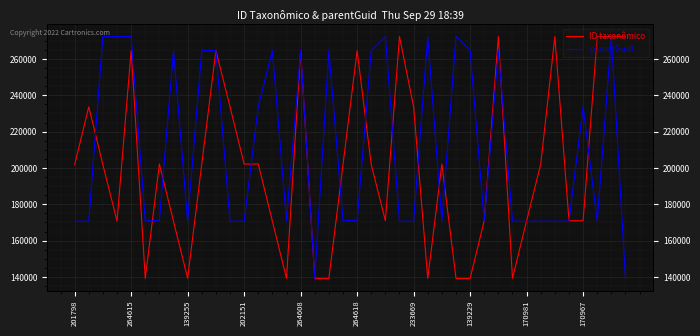

How many data points in parentGuid are above 170994?

19